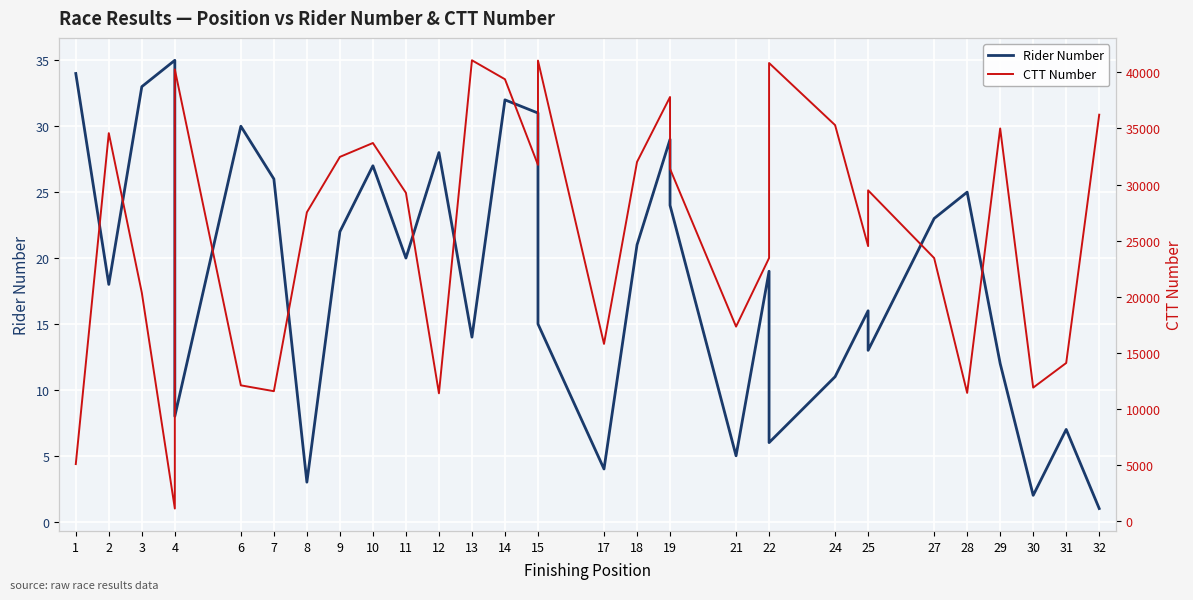

Which series changed the most between 11 and 25?

CTT Number